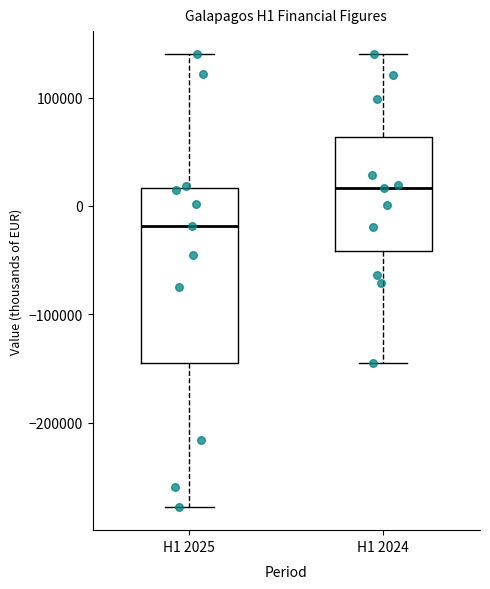

Which box has the lowest median line?

H1 2025